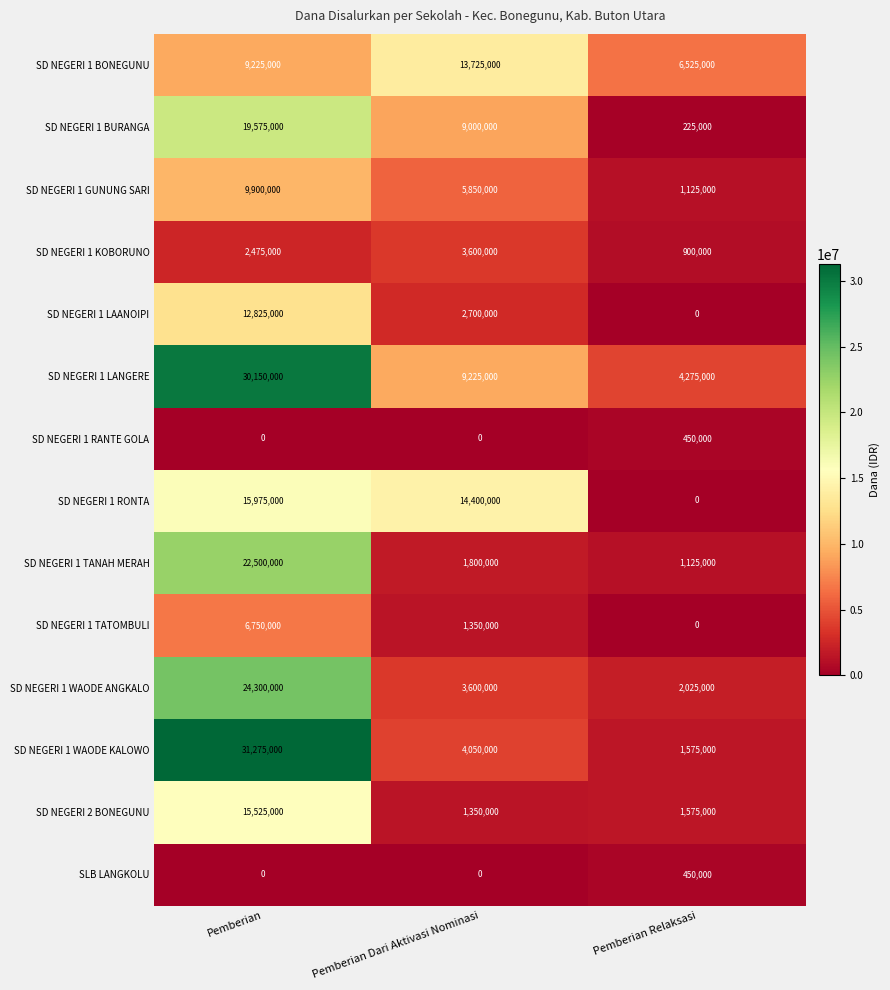

At which category is the sum across all series the highest?

Pemberian